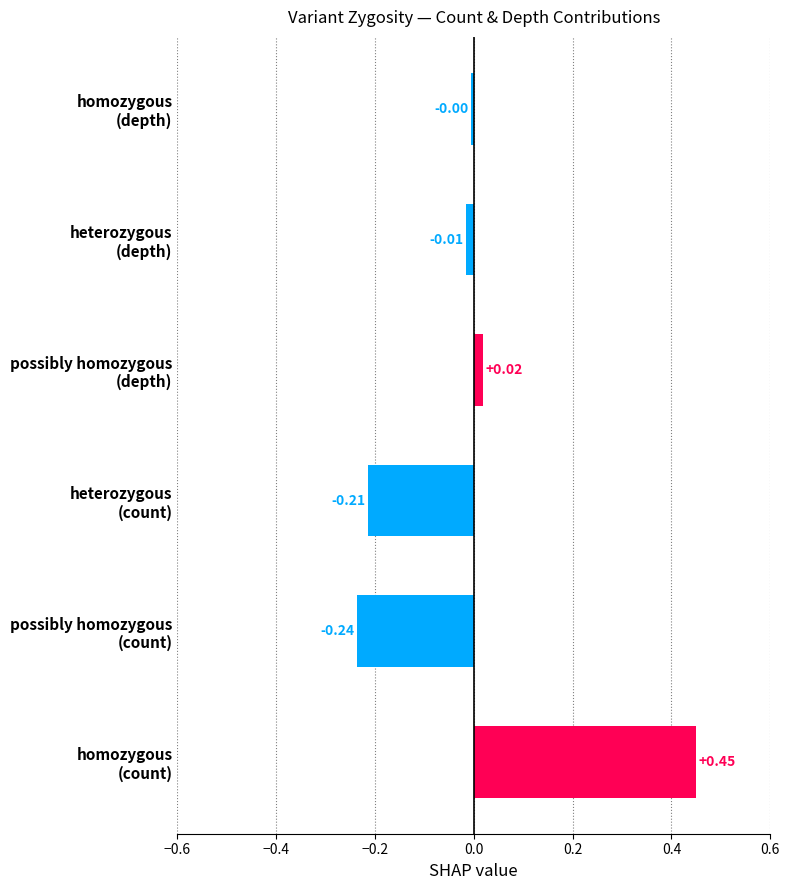

What is the difference between the maximum and second lowest values?

0.7